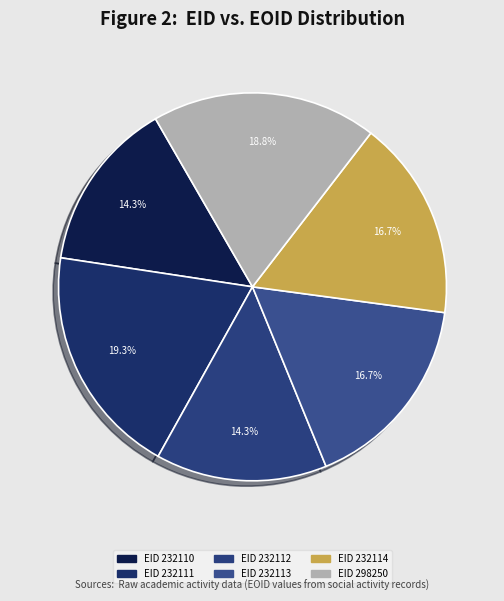

Rank the categories by value from lowest to highest.

232110, 232112, 232113, 232114, 298250, 232111